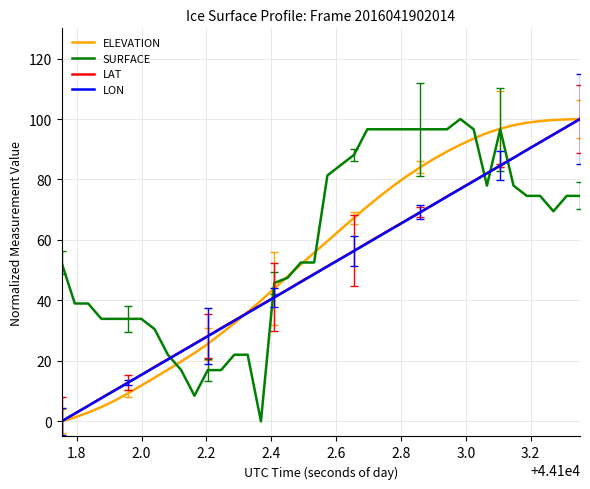

What is the average value of the LON series?

50.0